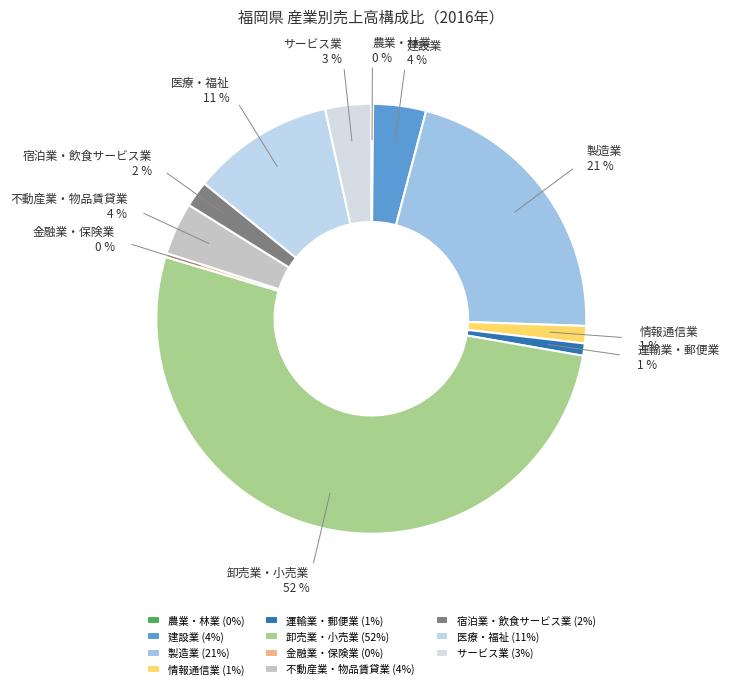

The 宿泊業・飲食サービス業 slice represents 2% of the pie. True or false?

True